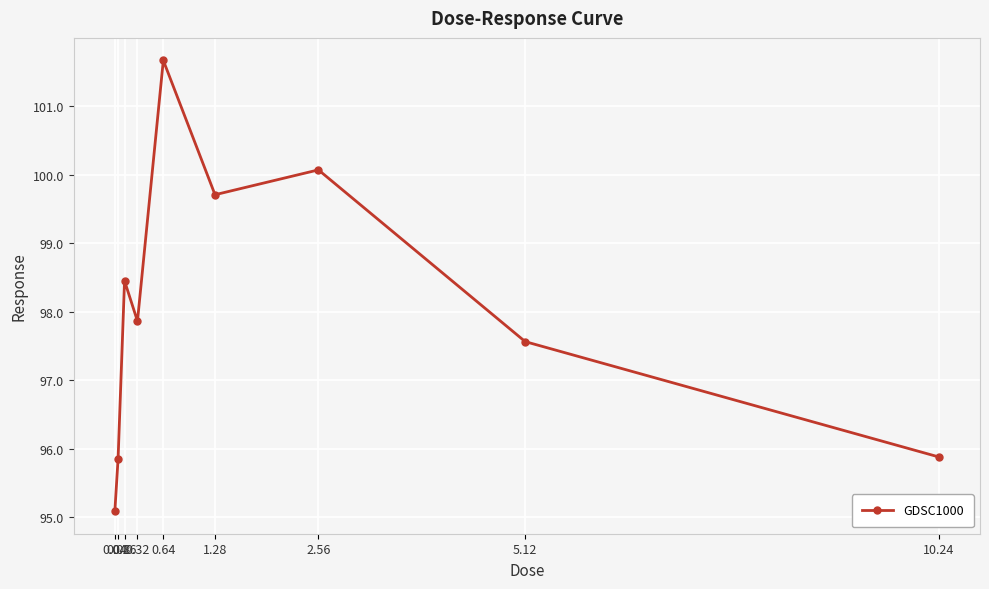

Is it true that the value at 2.56 is 144.1?

False